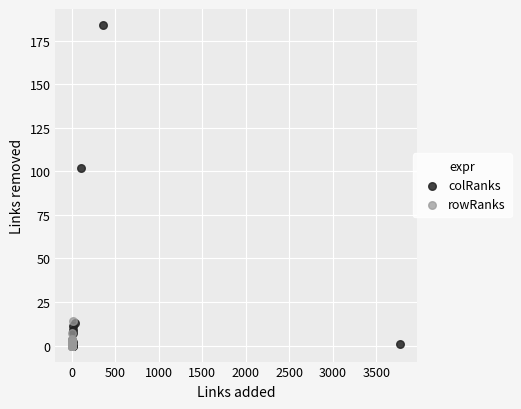

Which series reaches the maximum Y coordinate?

colRanks